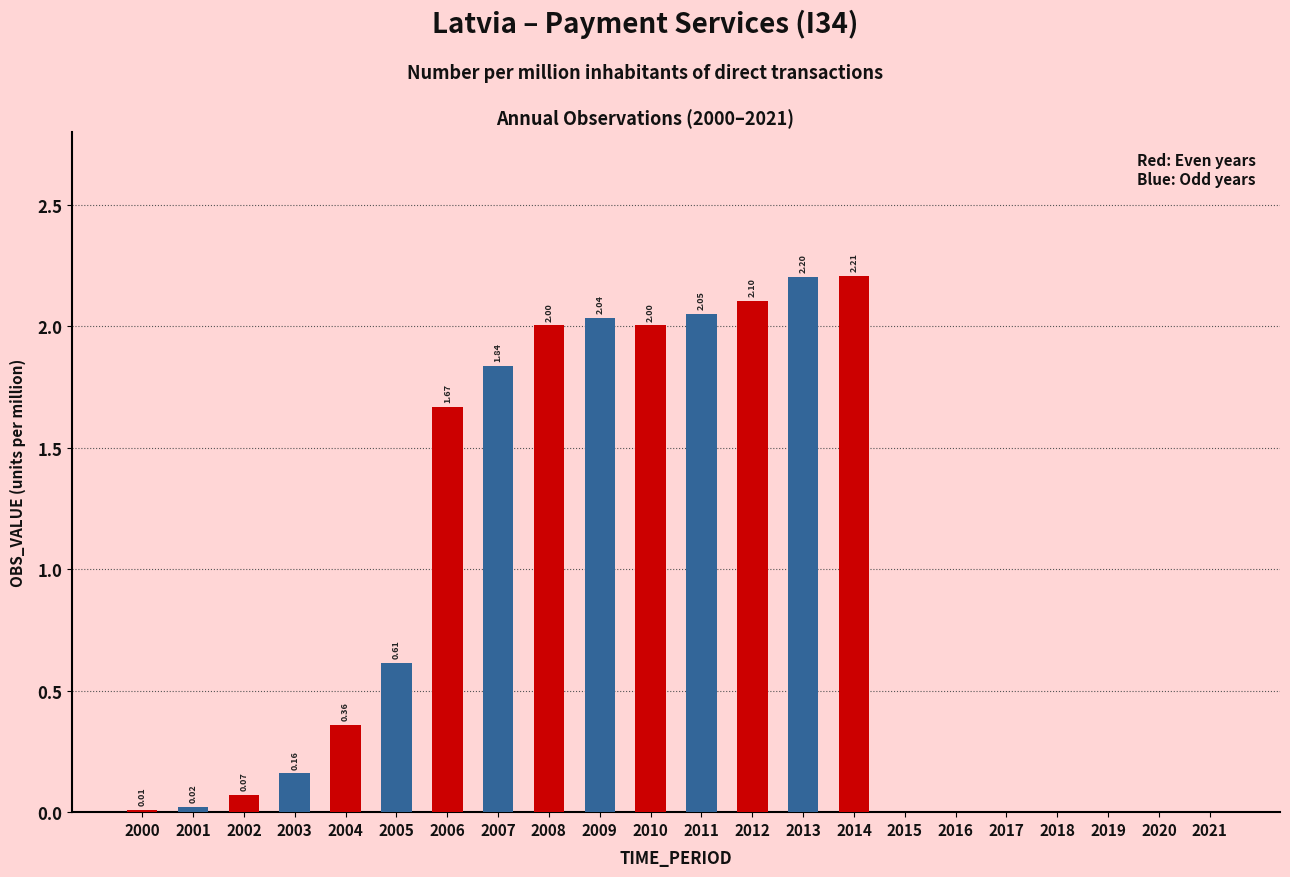

Which label corresponds to the largest value in the chart?

2014